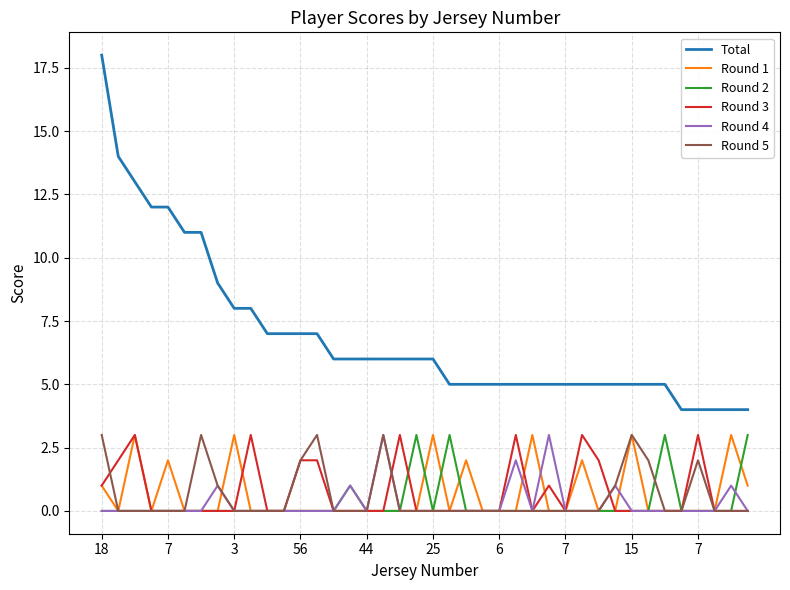

Which series has the widest spread of values?

Total